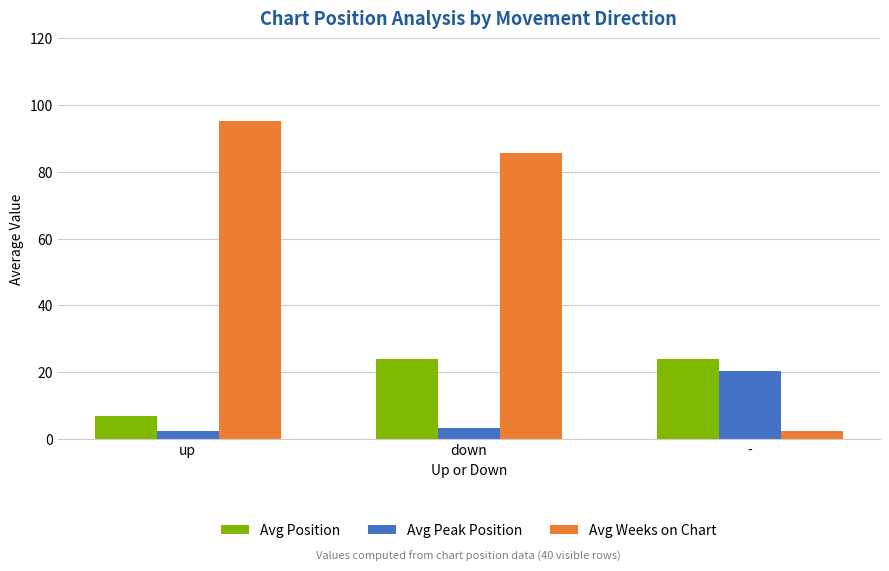

List the series in order of their peak value, highest first.

Avg Weeks on Chart, Avg Position, Avg Peak Position